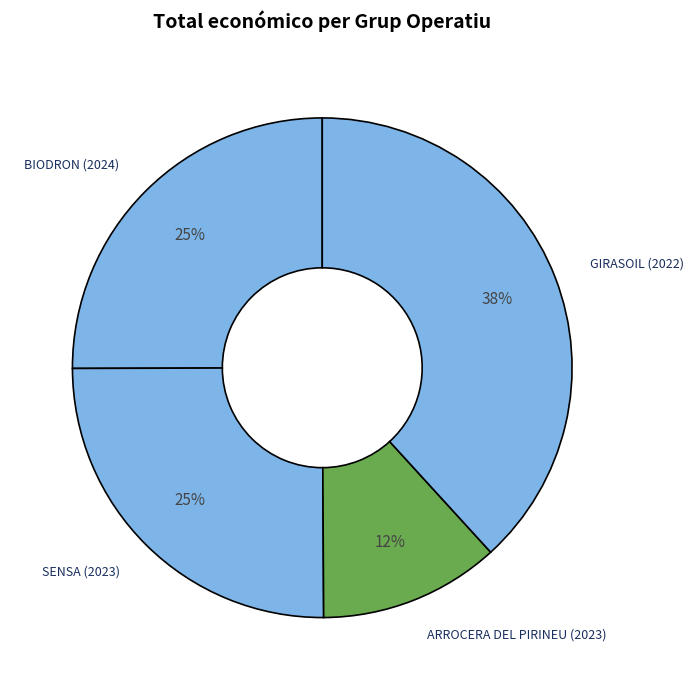

To the nearest percent, what is the average slice percentage?

25%